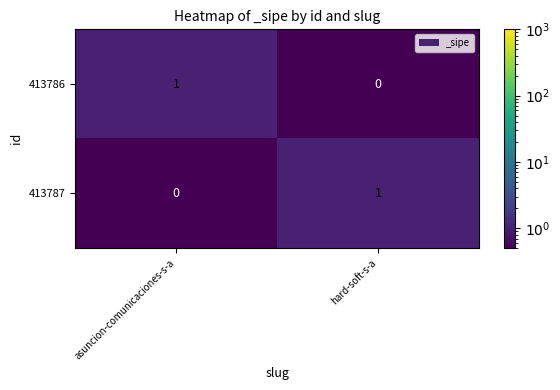

What is the total value across all series at hard-soft-s-a?

1